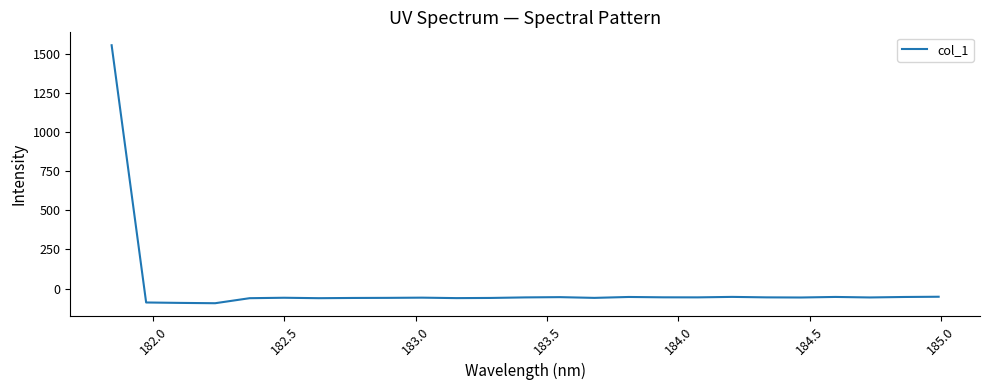

What is the difference between the maximum and minimum values?

1648.6